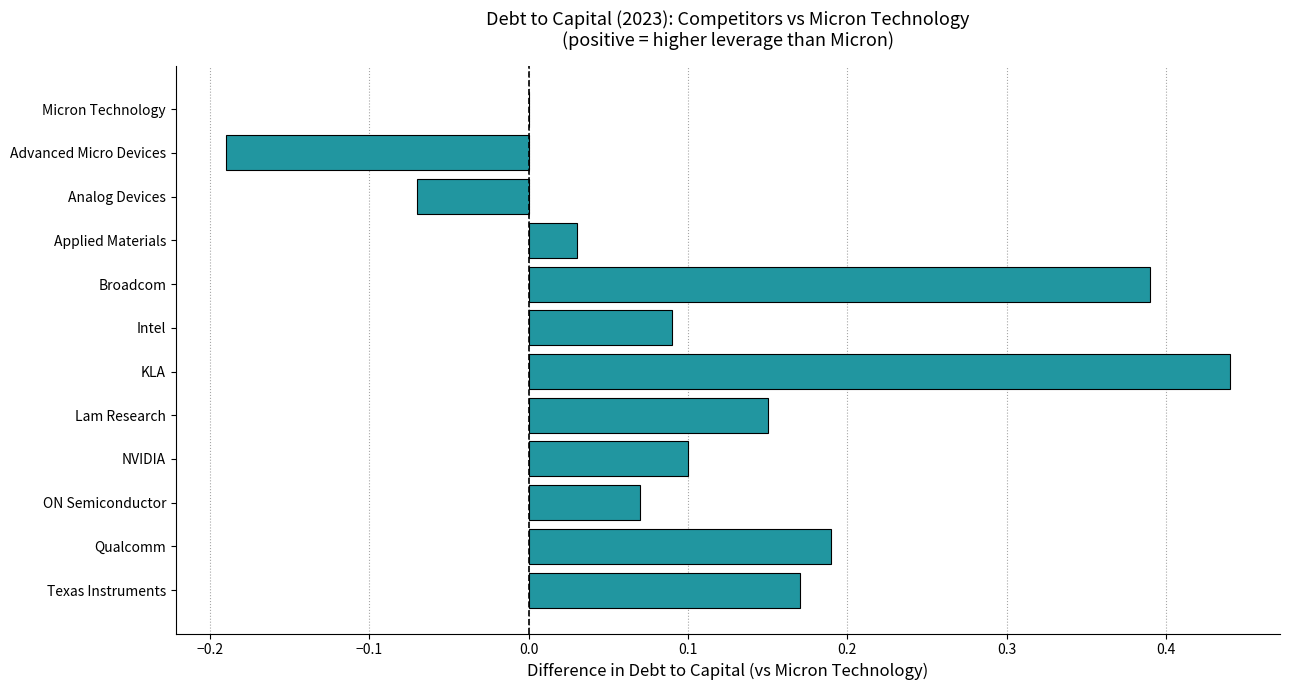

At which category does the chart reach its peak across all series?

KLA